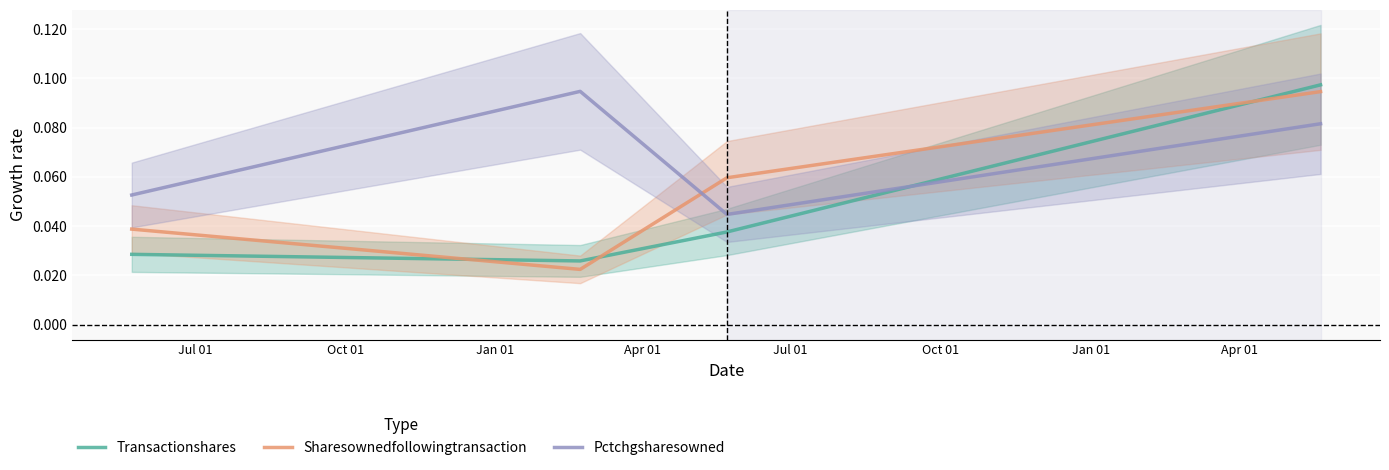

The value of Transactionshares at Apr 01 is 0.1. True or false?

True